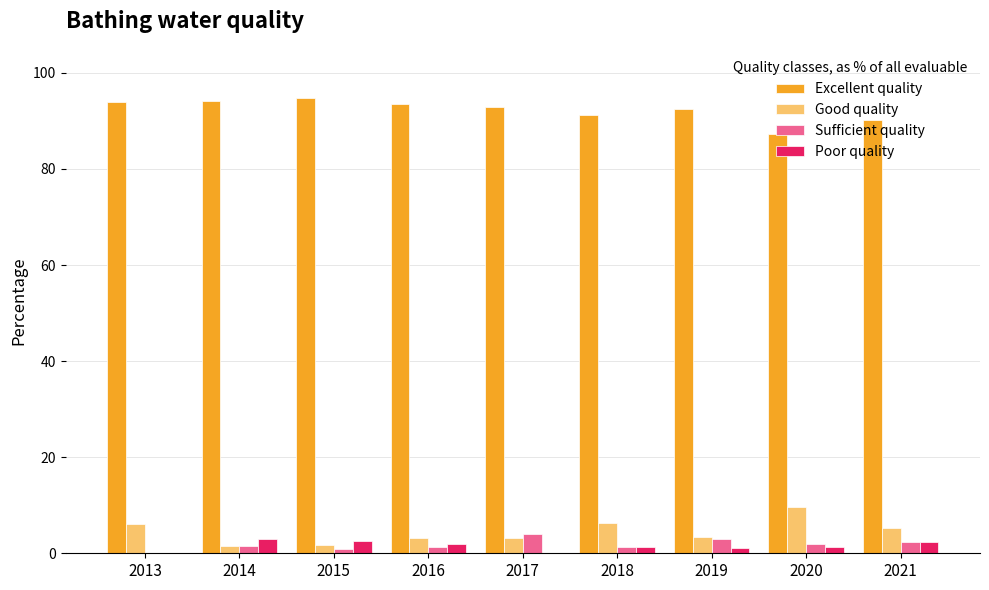

True or false: Good quality has a value of 6.3 at 2018.

True